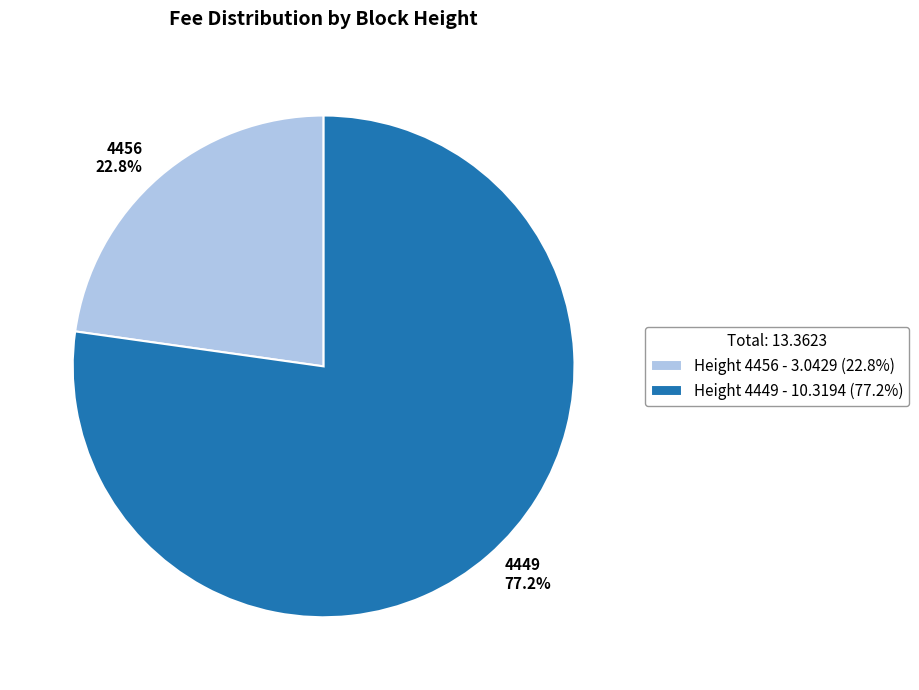

What percentage is NOT represented by Height 4449 - 10.3194 (77.2%)?

22.8%